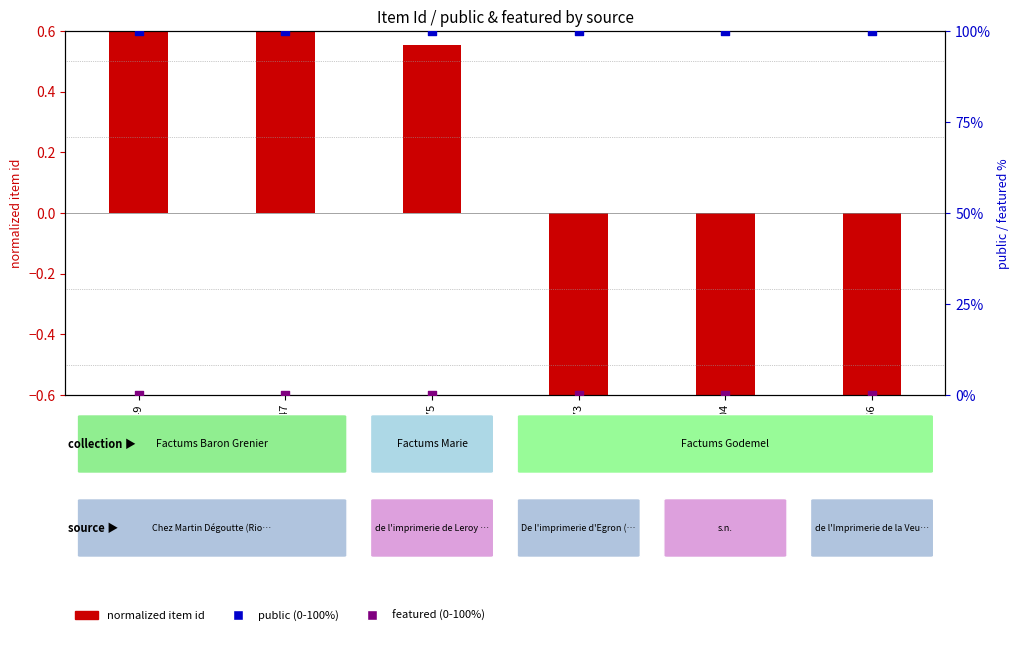

Which series has the largest Y range (max minus min)?

normalized item id